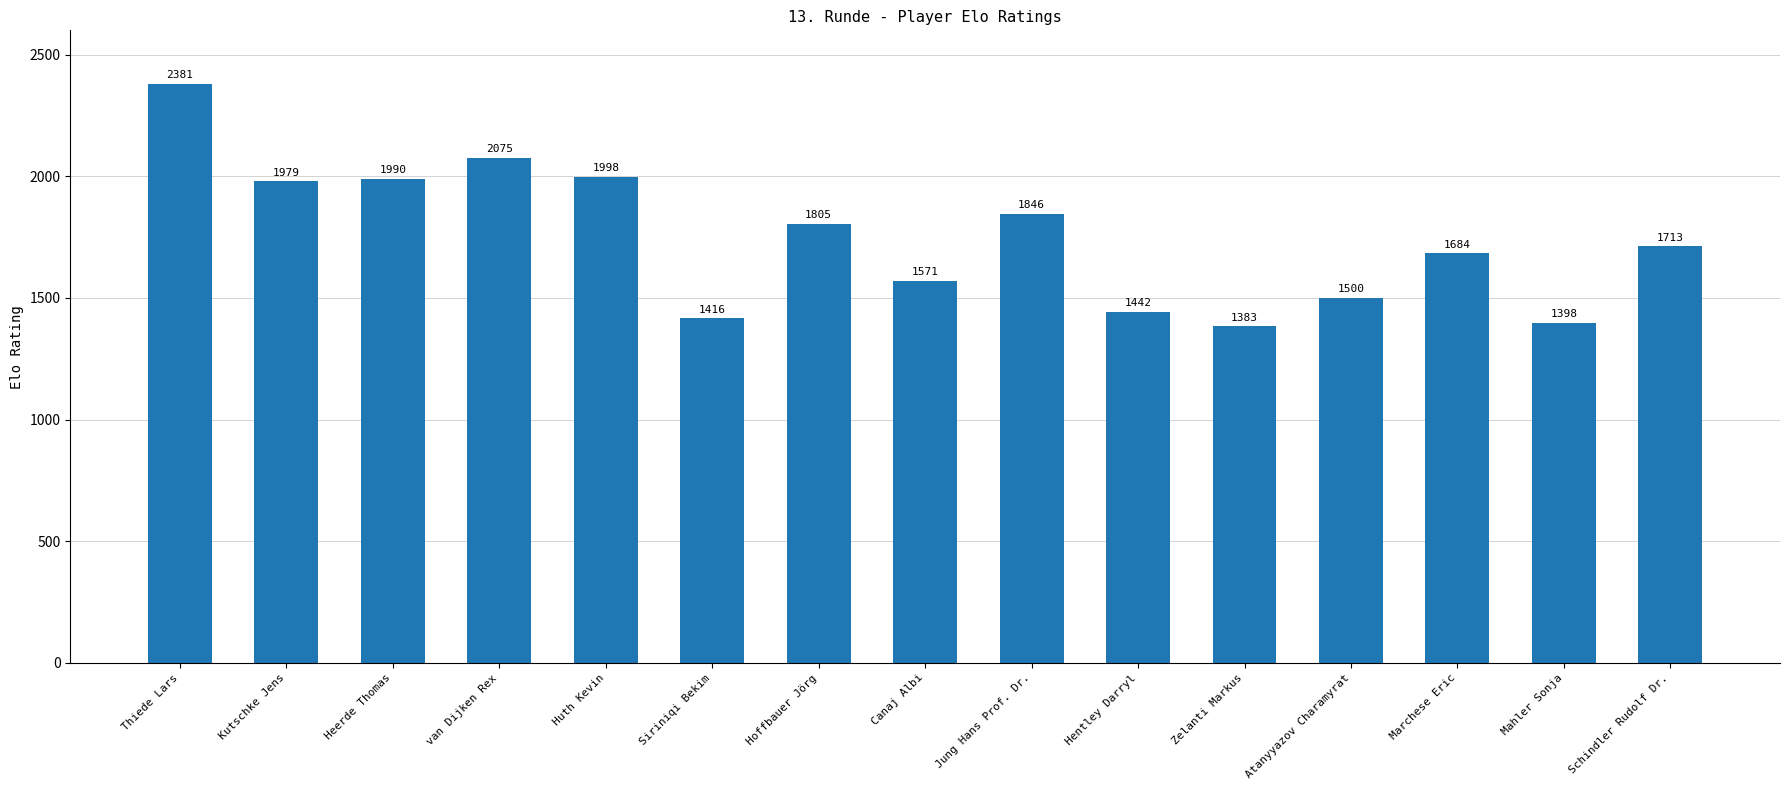

What is the difference between the values at Thiede Lars and van Dijken Rex?

306